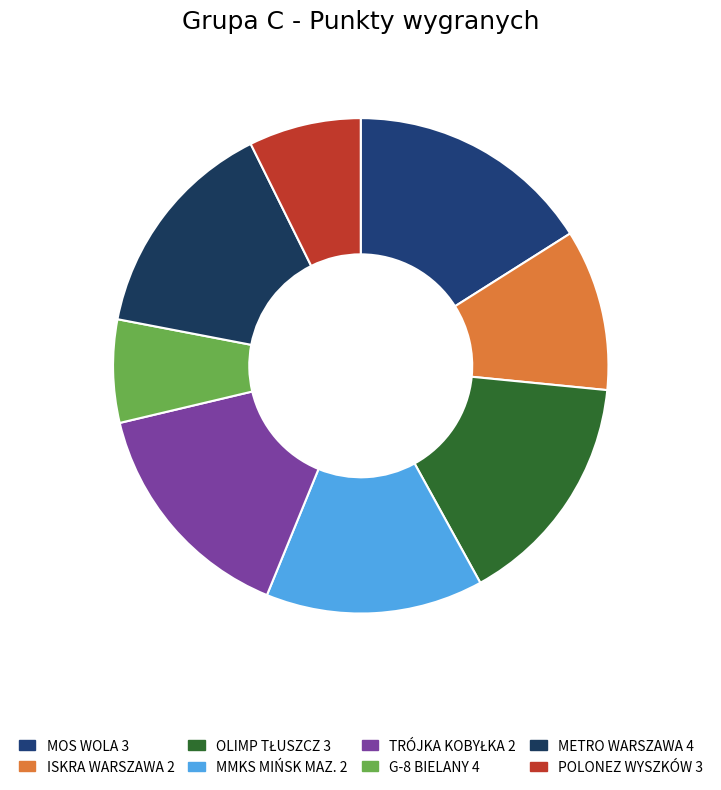

To the nearest percent, what portion does METRO WARSZAWA 4 represent?

15%